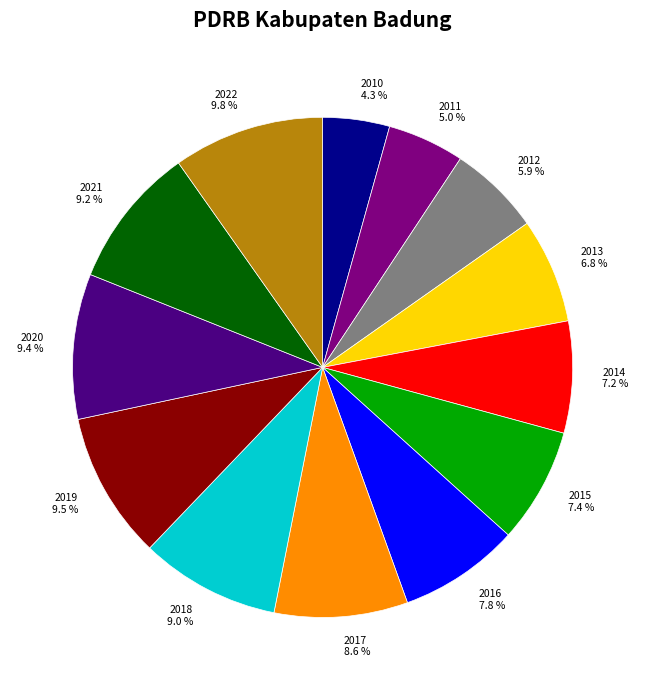

To the nearest percent, what is the combined percentage of 2020 and 2022?

19%